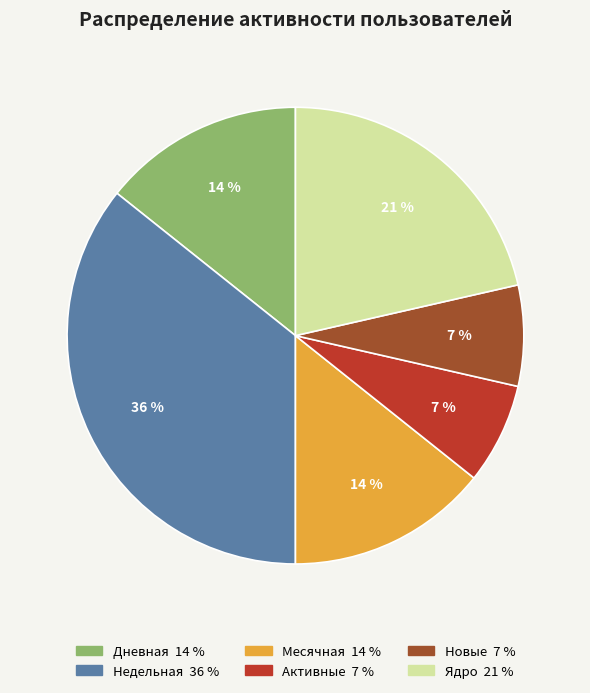

Is there any slice that represents more than half of the pie?

No